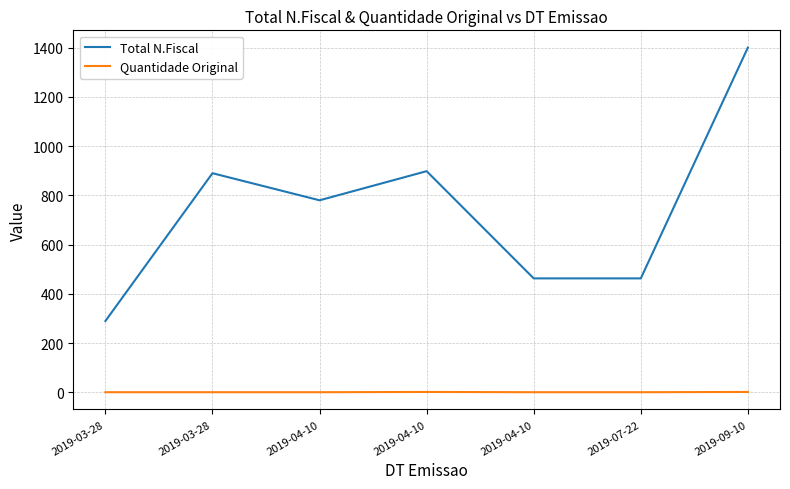

Does the chart display data point markers on the line(s)?

No